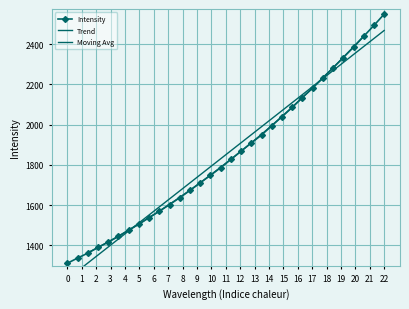

Reading left to right, list all the values displayed in this chart.

1310.4	1336.2	1360.7	1389.1	1415.8	1443.6	1475.3	1504.8	1537.4	1569.1	1602.5	1636.7	1672.6	1710.8	1747.9	1785.9	1826.8	1868.3	1909.1	1948.4	1994.6	2039.6	2085.5	2134.7	2181.8	2232.6	2282.2	2333.5	2385.3	2439.5	2493.4	2549.7